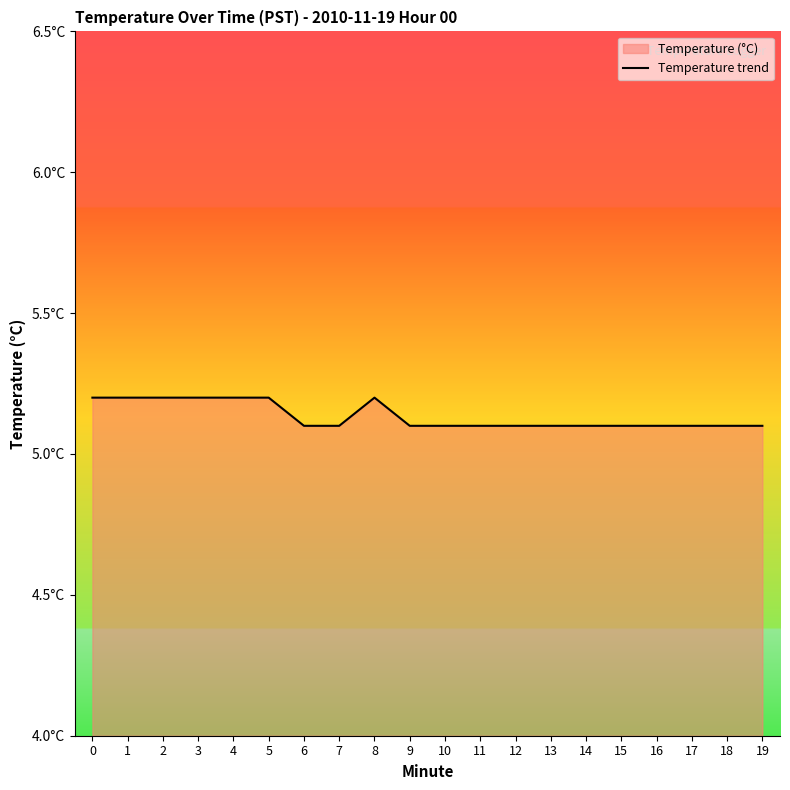

Rank the categories by value from highest to lowest.

0, 1, 2, 3, 4, 5, 8, 6, 7, 9, 10, 11, 12, 13, 14, 15, 16, 17, 18, 19